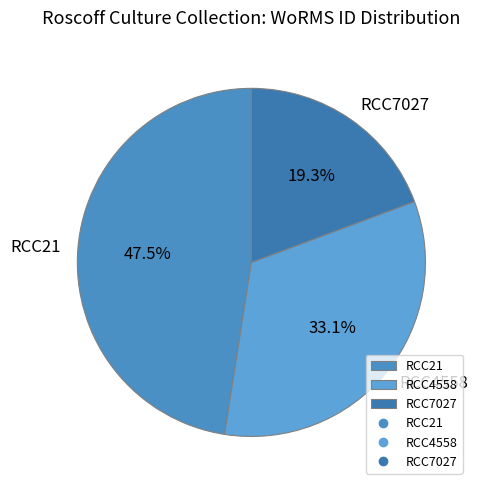

True or false: RCC7027 accounts for 26% of the total.

False